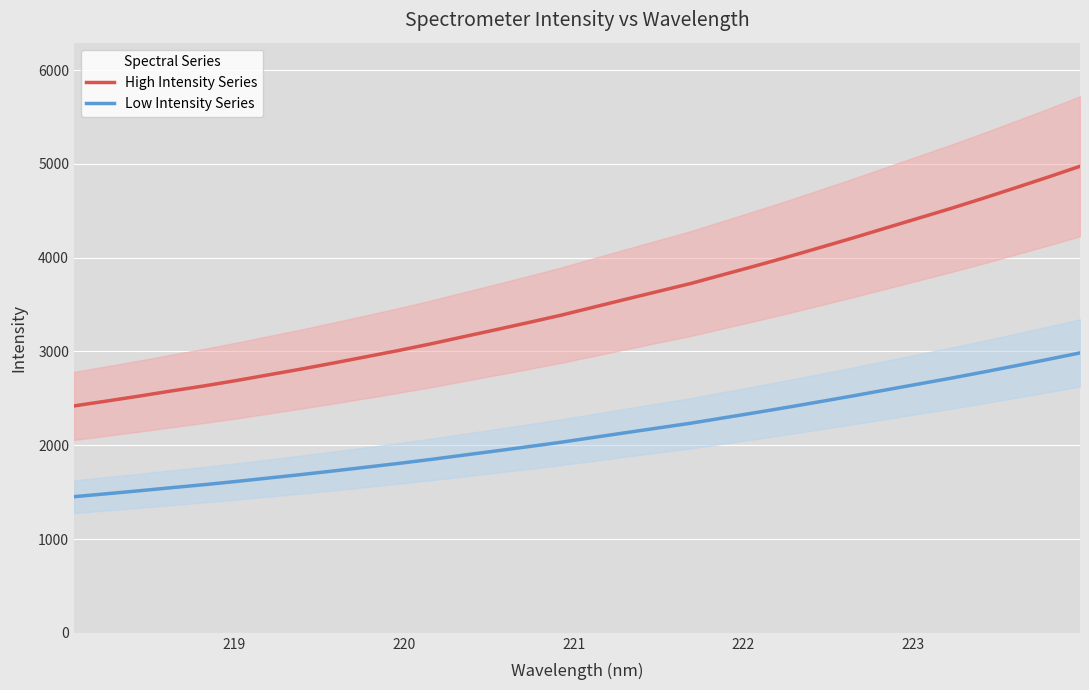

True or false: High Intensity Series and Low Intensity Series intersect in this chart.

False